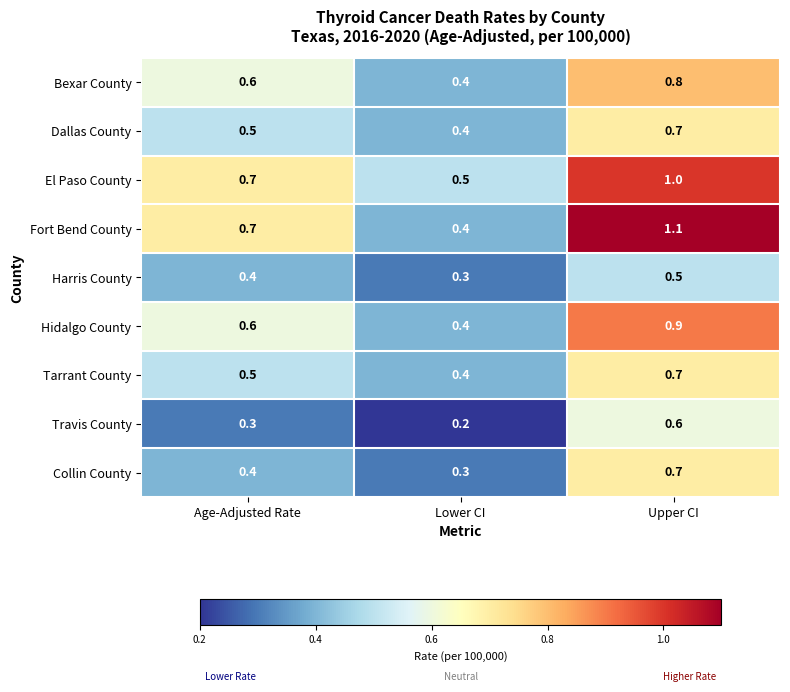

How many categories are shown in the chart?

3